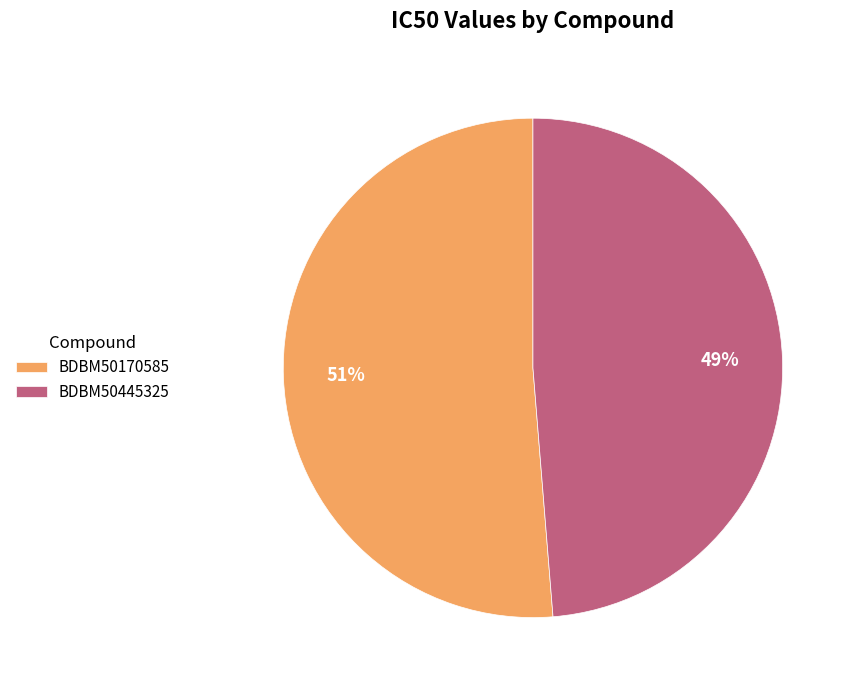

Is the sum of BDBM50170585 and BDBM50445325 greater than half?

Yes